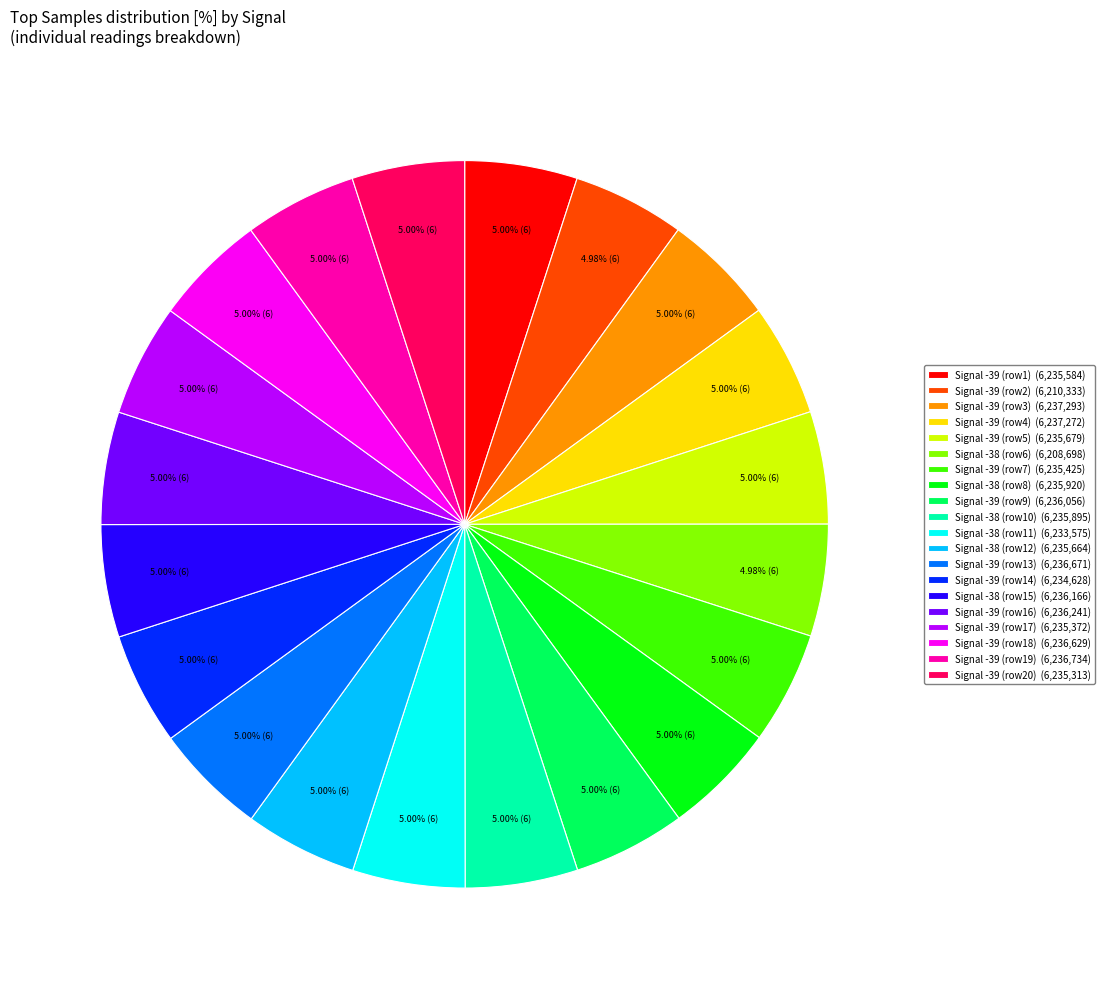

Is there a majority slice in this chart?

No